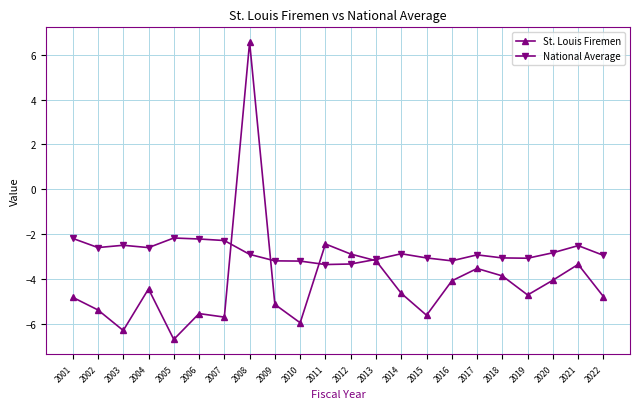

True or false: National Average has more than 0 points higher than both neighbors.

True